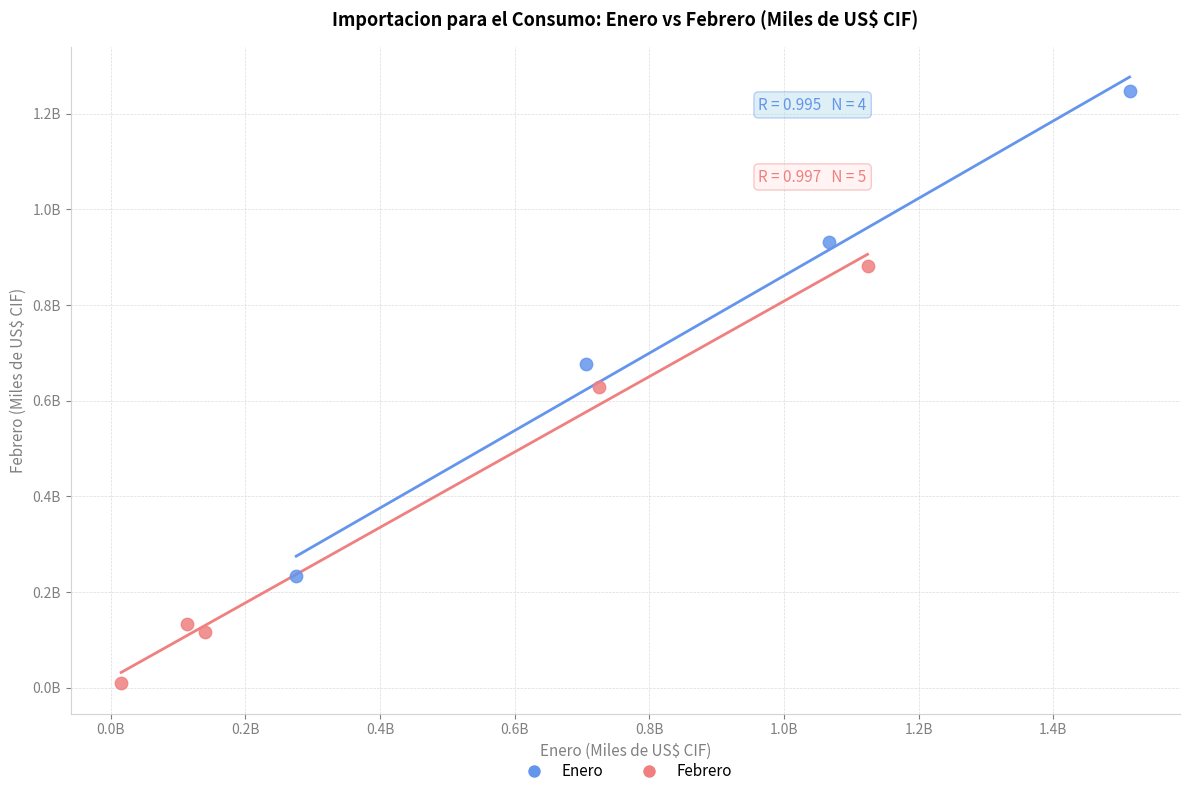

Which series has the widest spread of Y values?

Enero